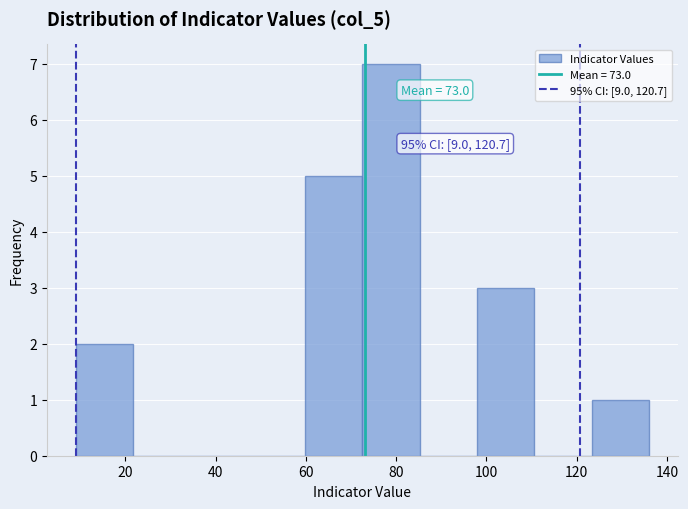

Over which range of the x-axis is the bar tallest?

72 to 86